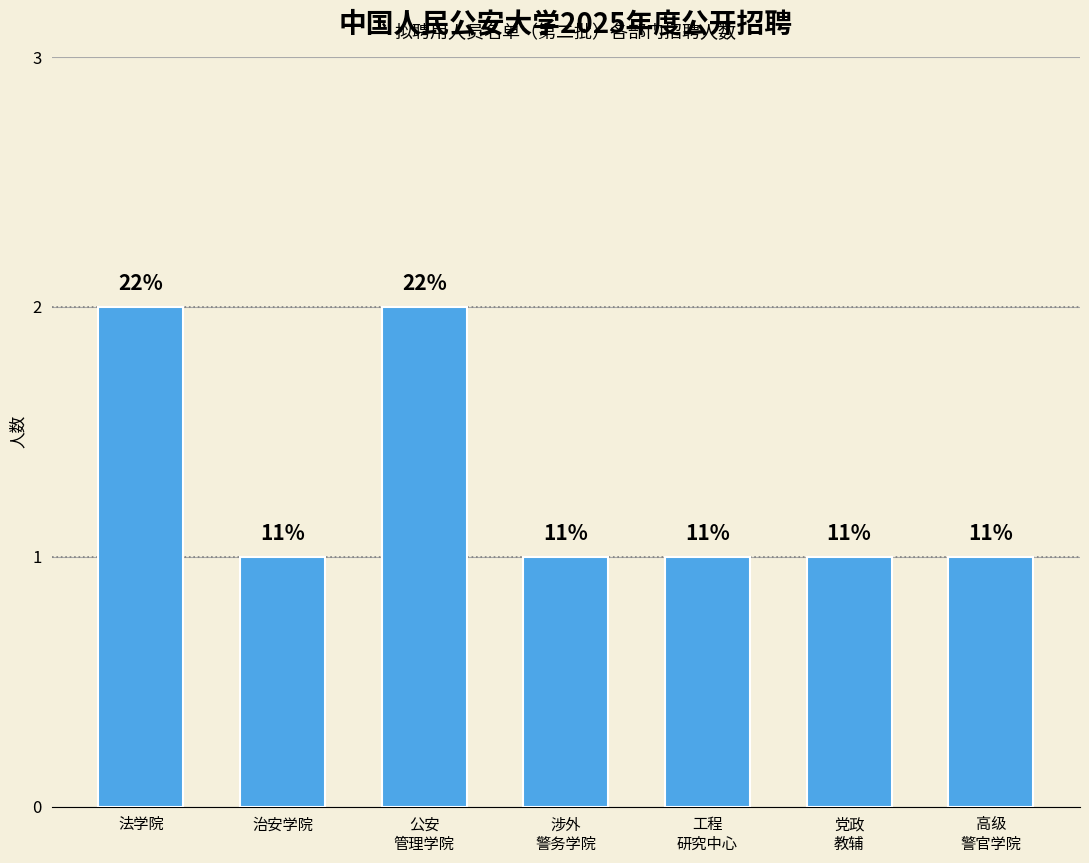

How many bars are there in total?

7